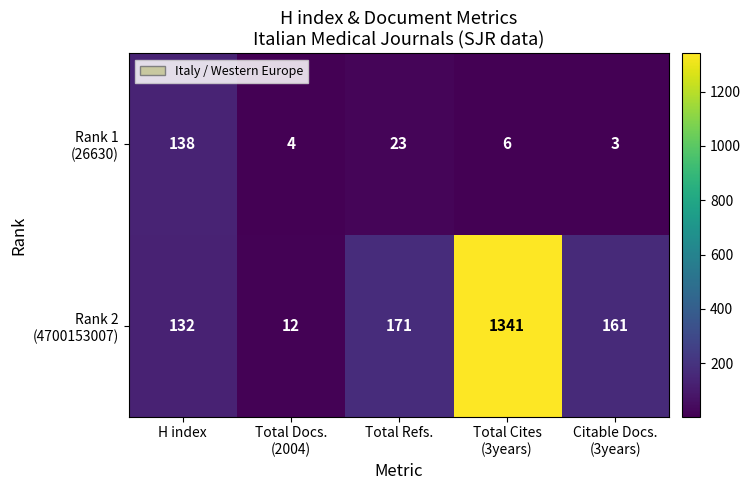

At how many categories does at least one series exceed 1138?

1